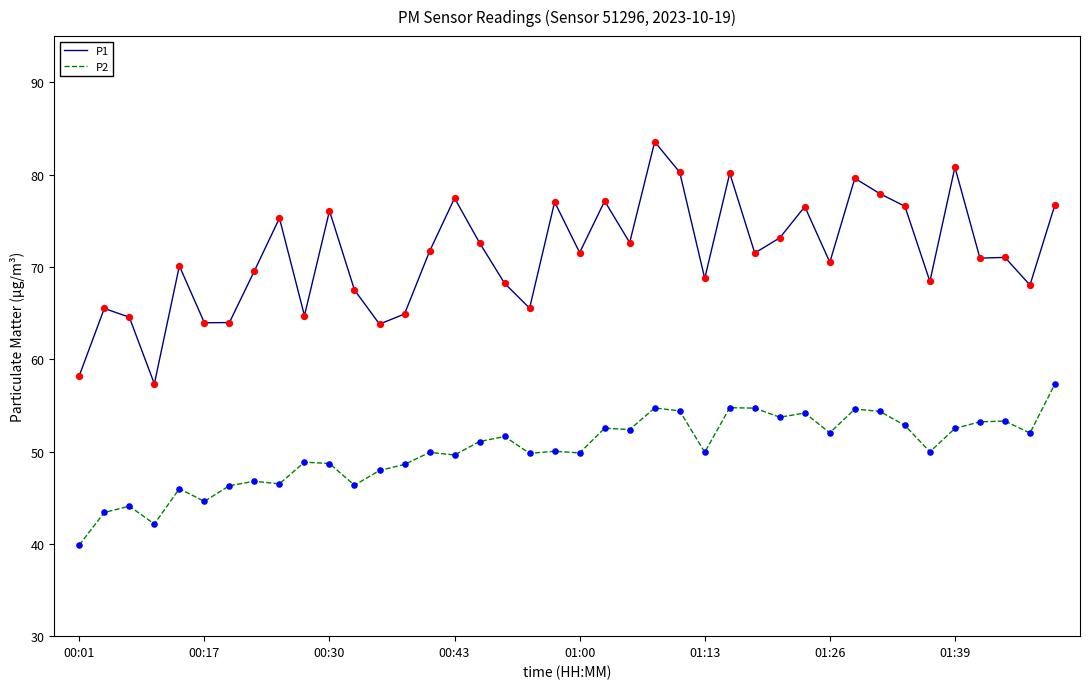

What are all the series names shown in the legend?

P1, P2